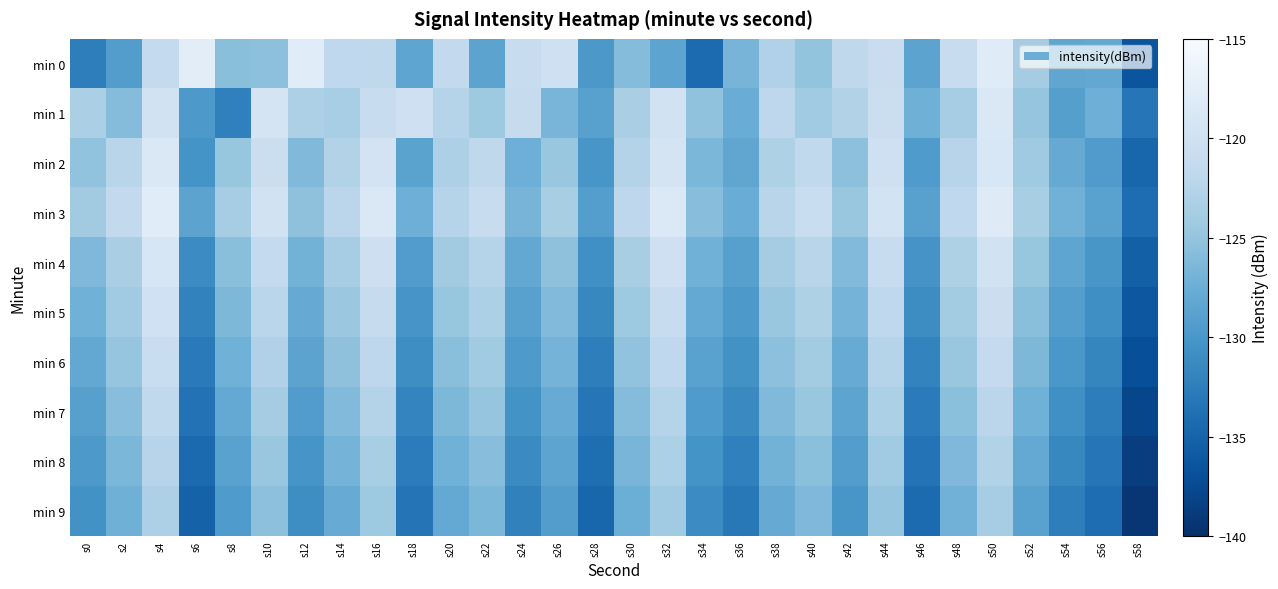

Between s12 and s24, which is larger?

s12